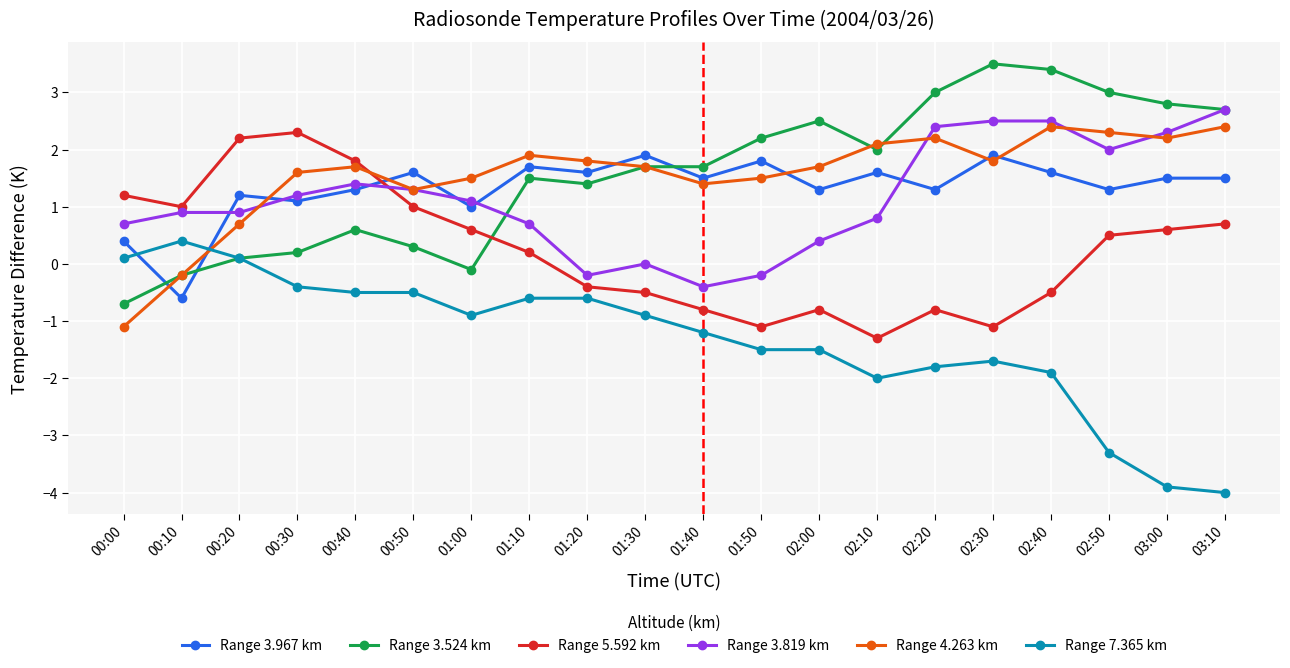

How many lines are shown in the chart?

6